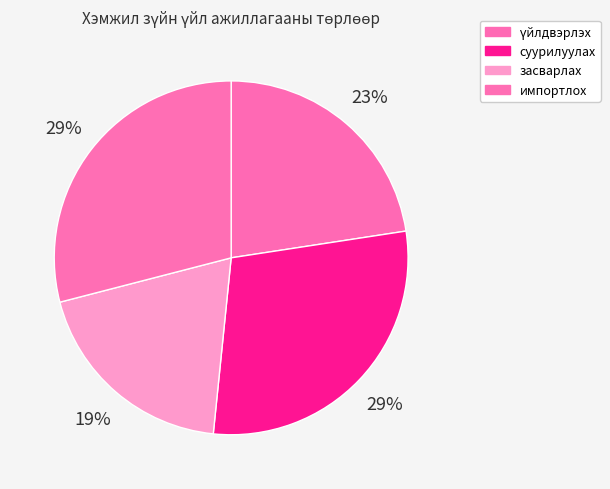

Does импортлох represent more than half of the total?

No